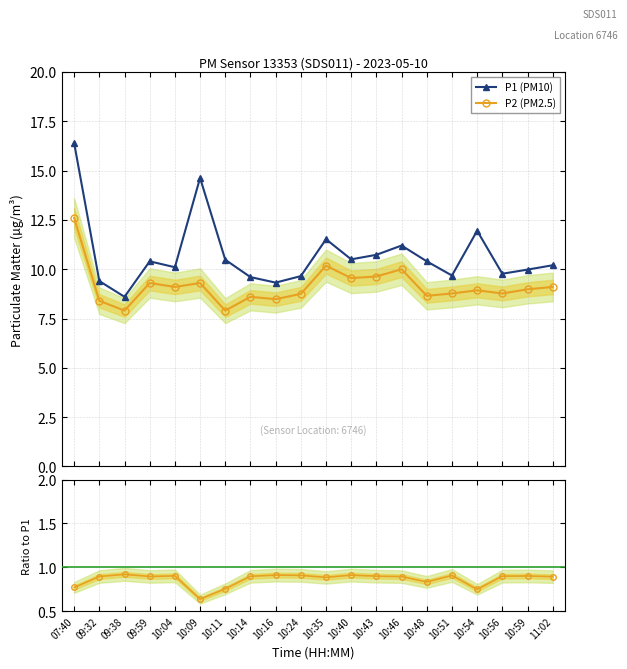

Rank the categories by P1 (PM10) value from highest to lowest.

07:40, 10:09, 10:54, 10:35, 10:46, 10:43, 10:40, 10:11, 09:59, 10:48, 11:02, 10:04, 10:59, 10:56, 10:51, 10:24, 10:14, 09:32, 10:16, 09:38